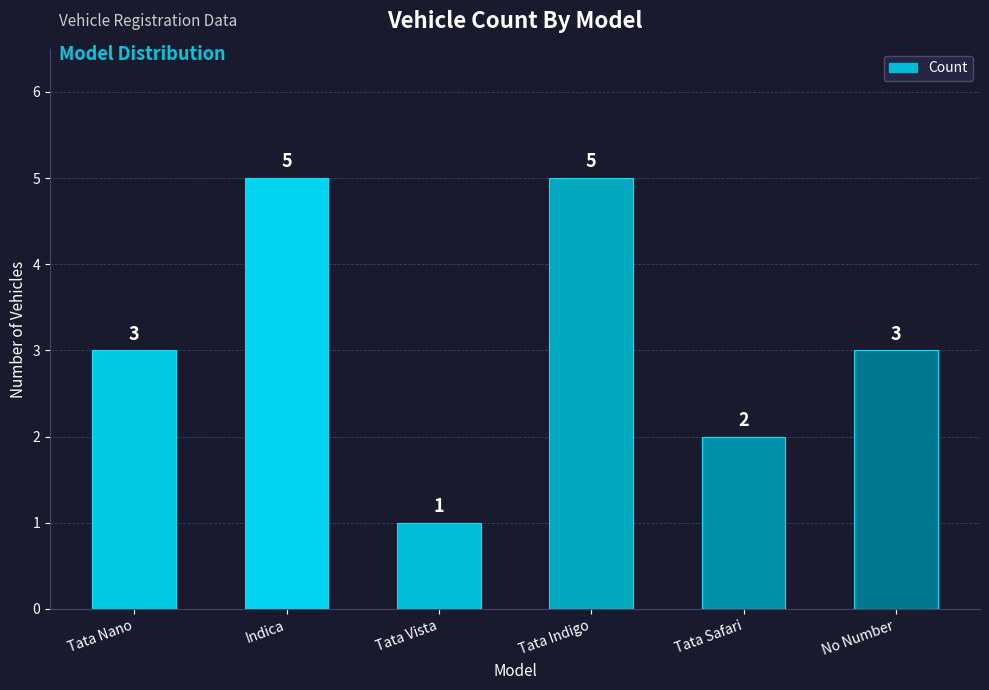

The value at Indica is 2. True or false?

False